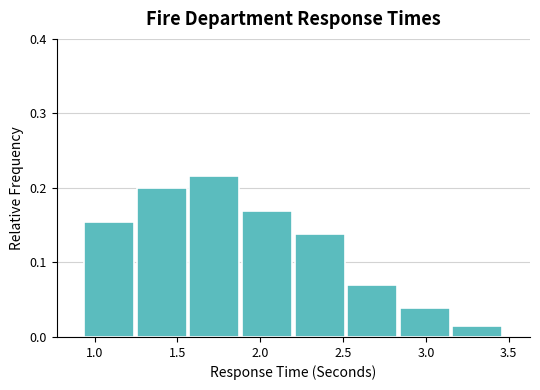

What is the height of the bar covering 3.15 to 3.45 on the x-axis? Neither the bar edges nor the heights are printed on the chart, so give them approximately, as read against the axes.

0.02